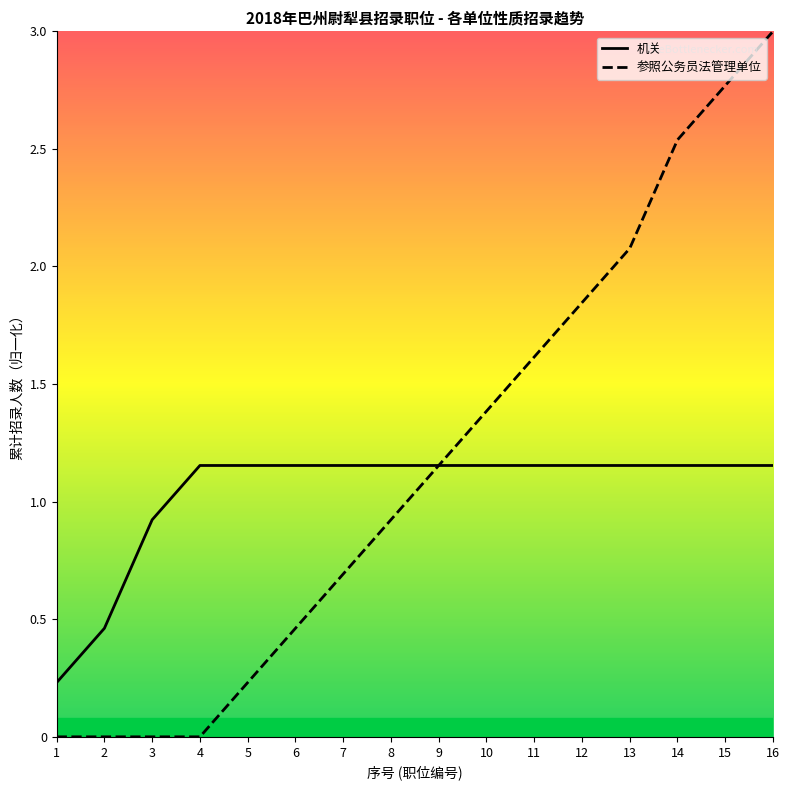

Does the chart display data point markers on the line(s)?

No